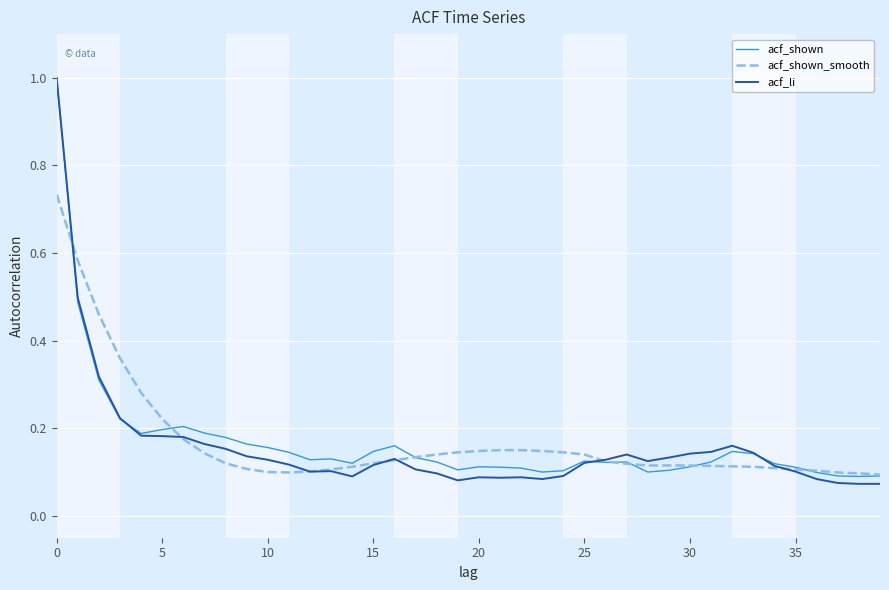

True or false: acf_shown_smooth and acf_shown cross at least once.

True